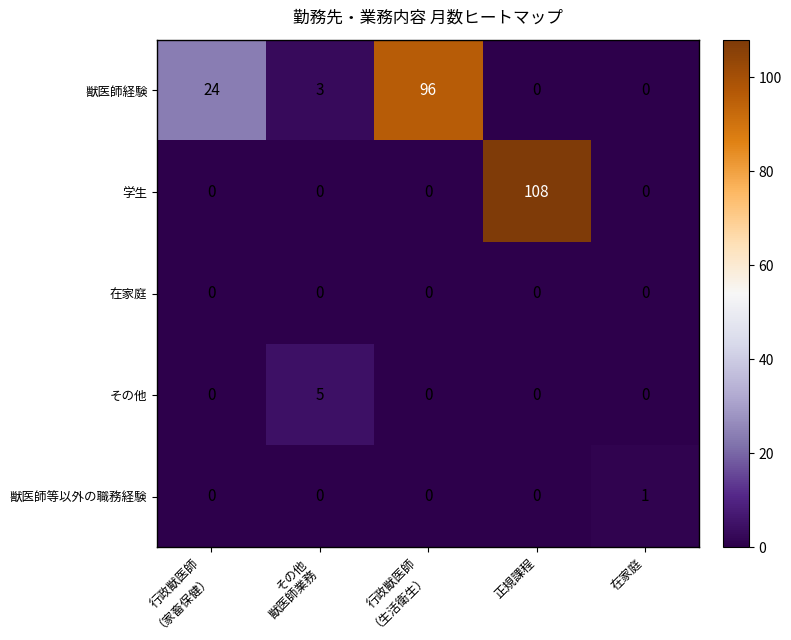

What is the difference between the highest and lowest values at 正規課程?

108